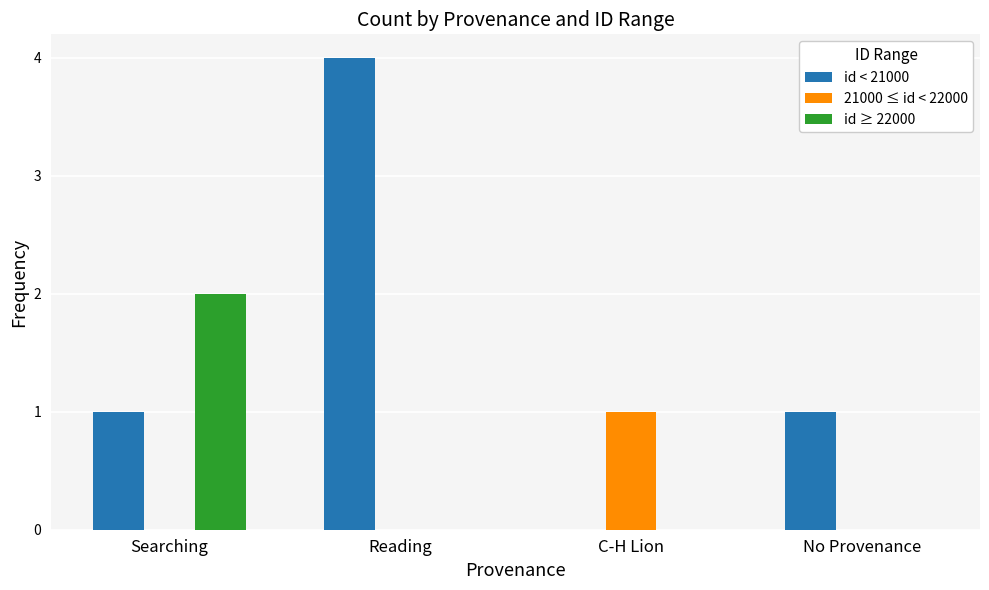

What is the total value across all series at No Provenance?

1